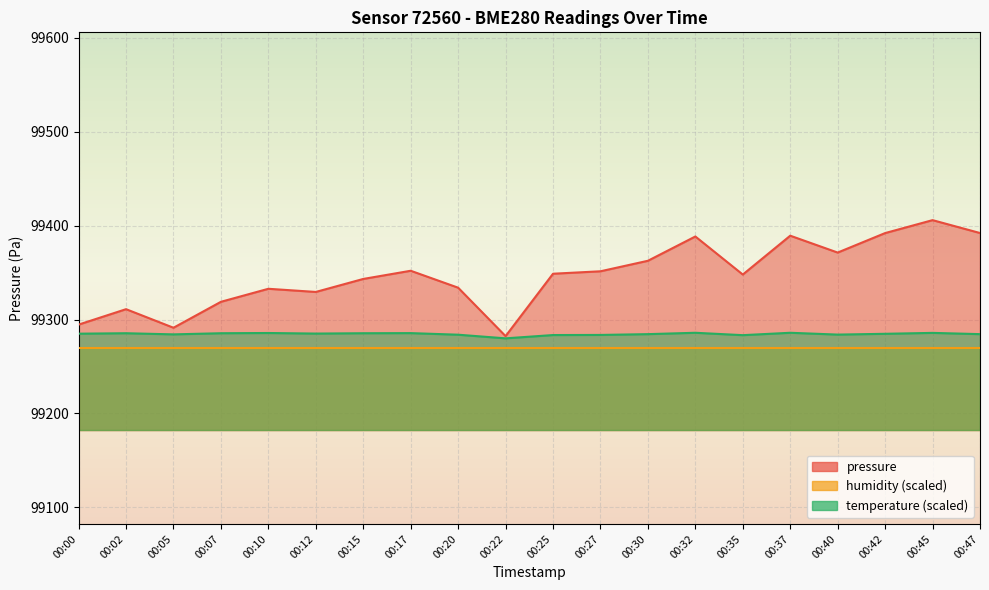

At which category is the sum across all series the highest?

00:45